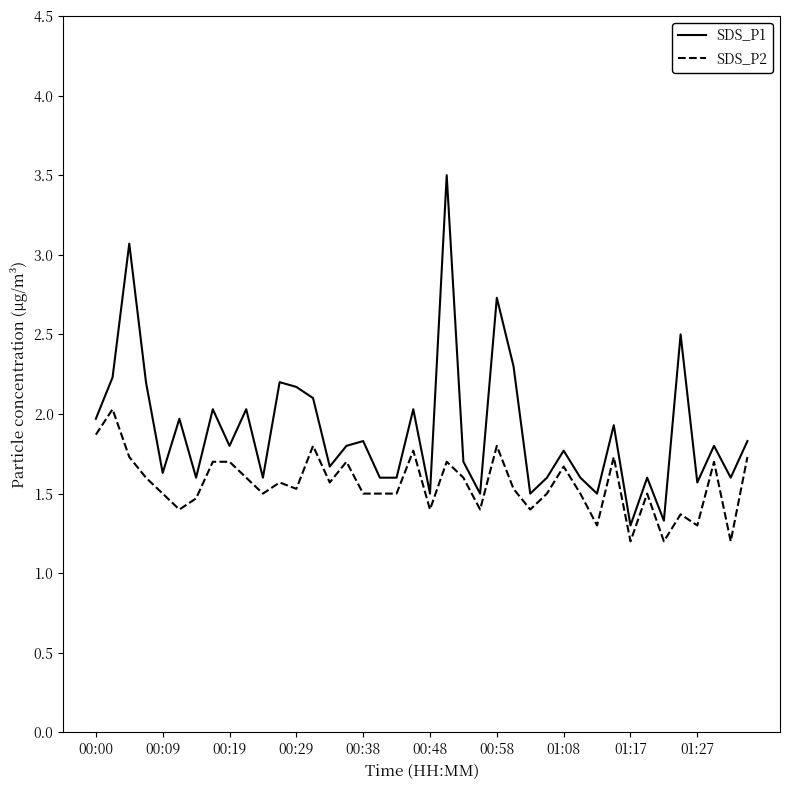

How many interior local peaks does the SDS_P1 series have?

14